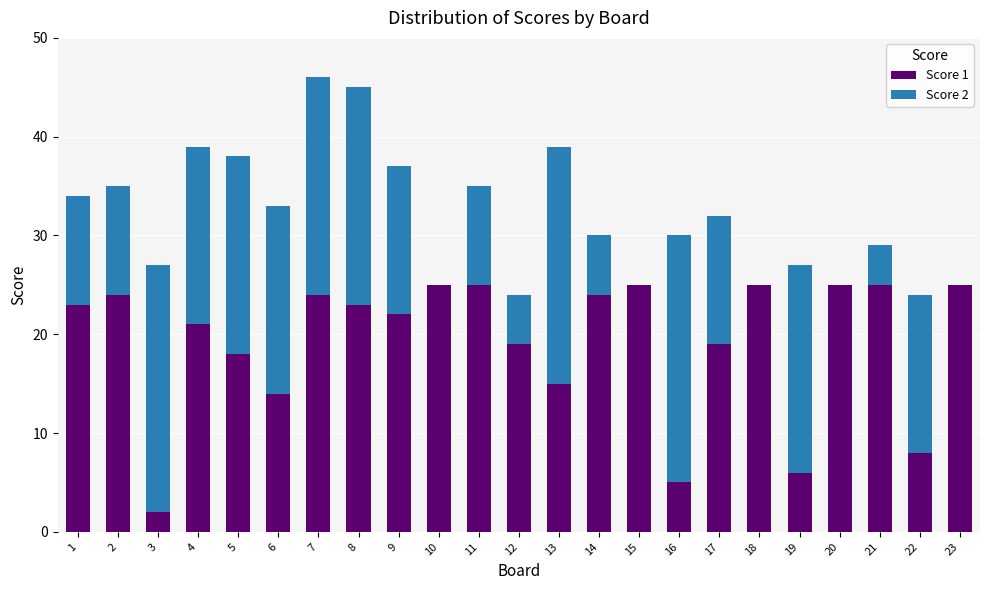

Is it true that Score 1 equals 45 at 11?

False